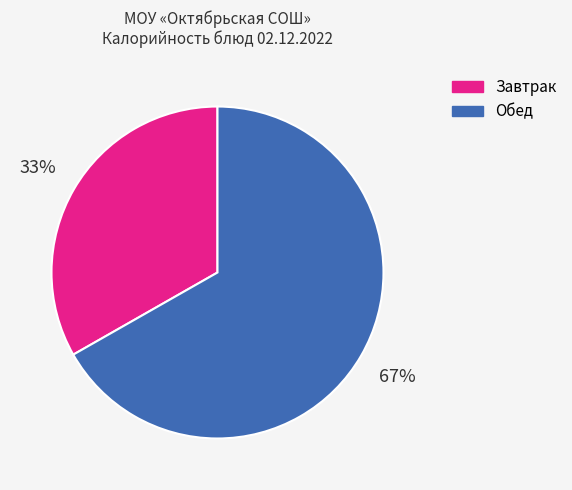

What is the largest slice in the pie chart?

Обед